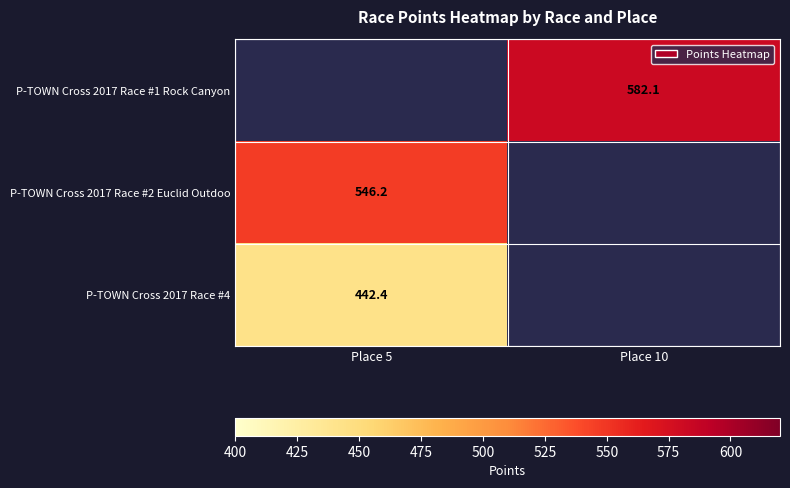

Is it true that P-TOWN Cross 2017 Race #4 equals 758.1 at Place 5?

False